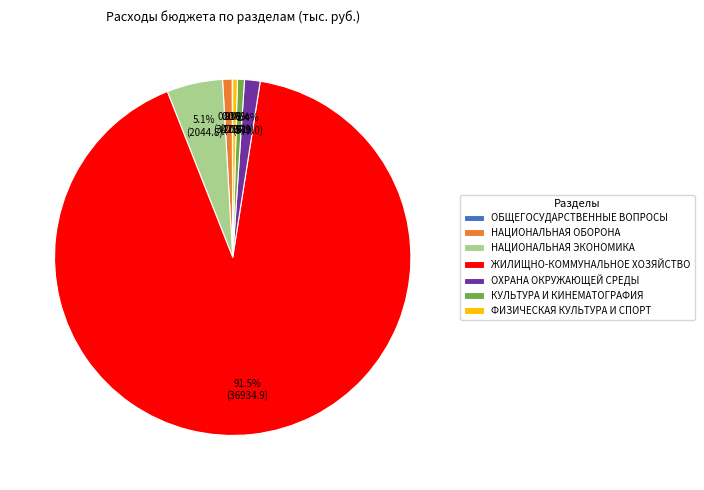

To the nearest percent, what portion does НАЦИОНАЛЬНАЯ ОБОРОНА represent?

1%